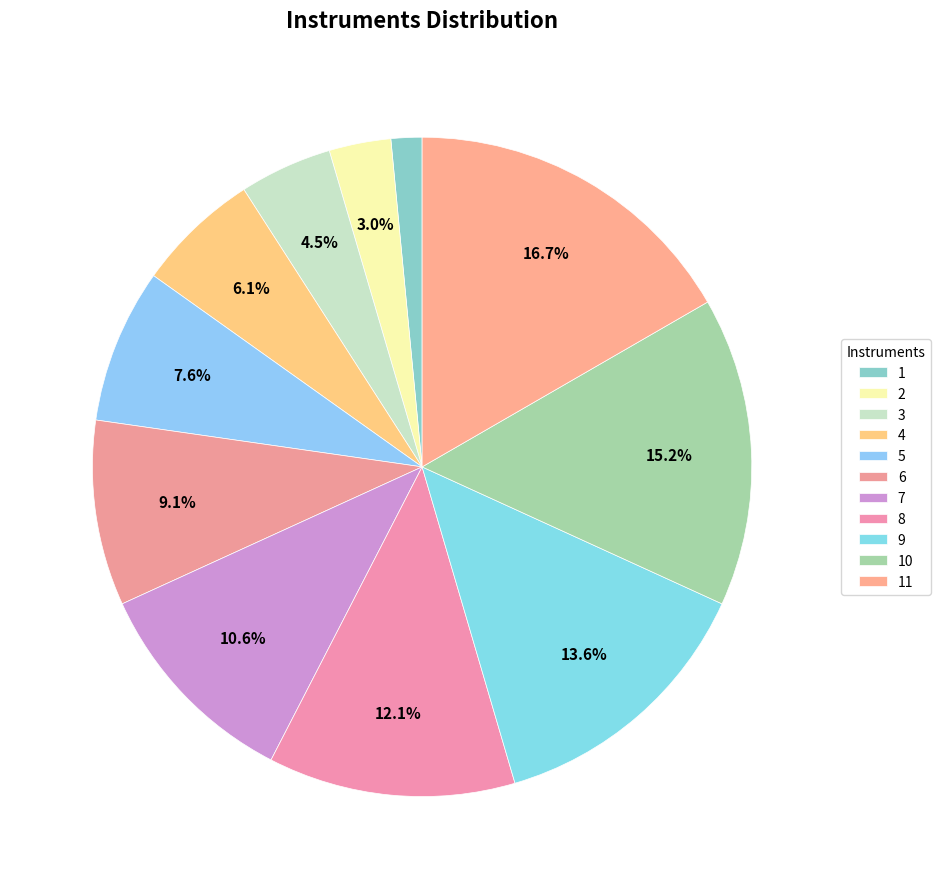

What percentage is the 9 slice, to the nearest percent?

14%